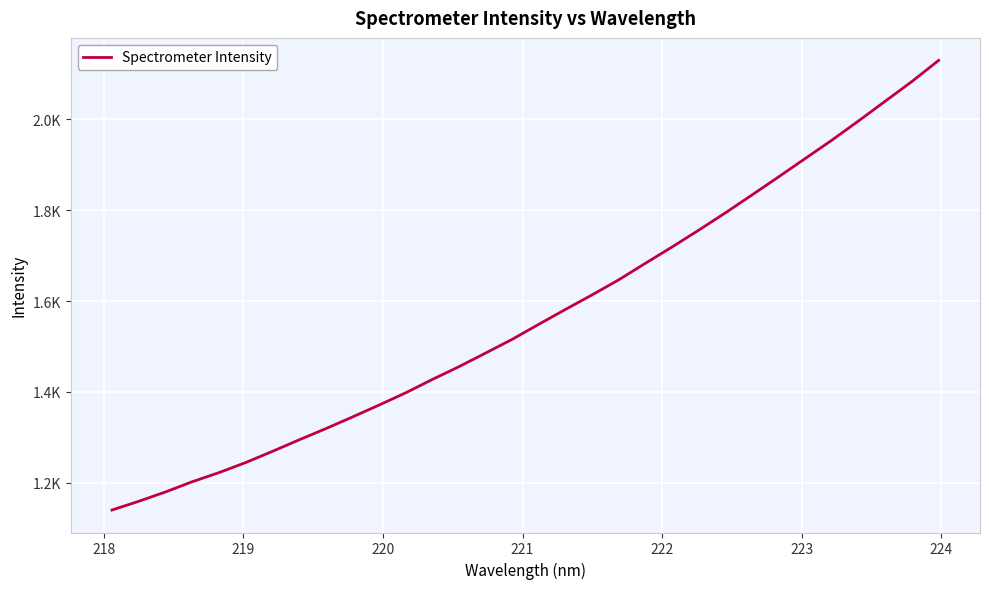

What is the value of the 19th point from the left?

1613.7